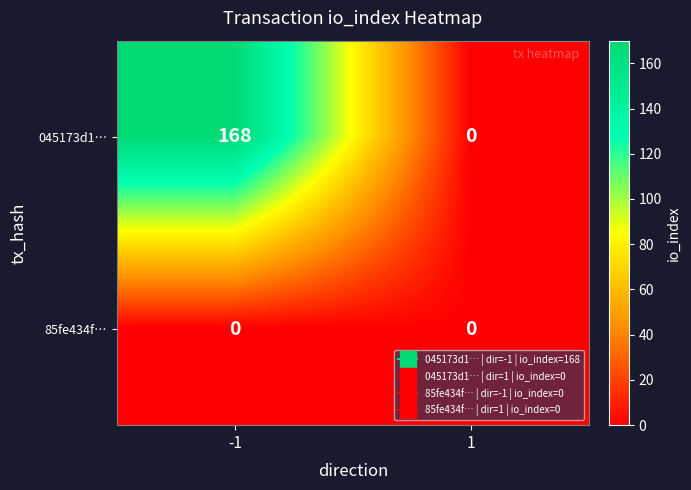

The value of 045173d1… at 1 is 0. True or false?

True